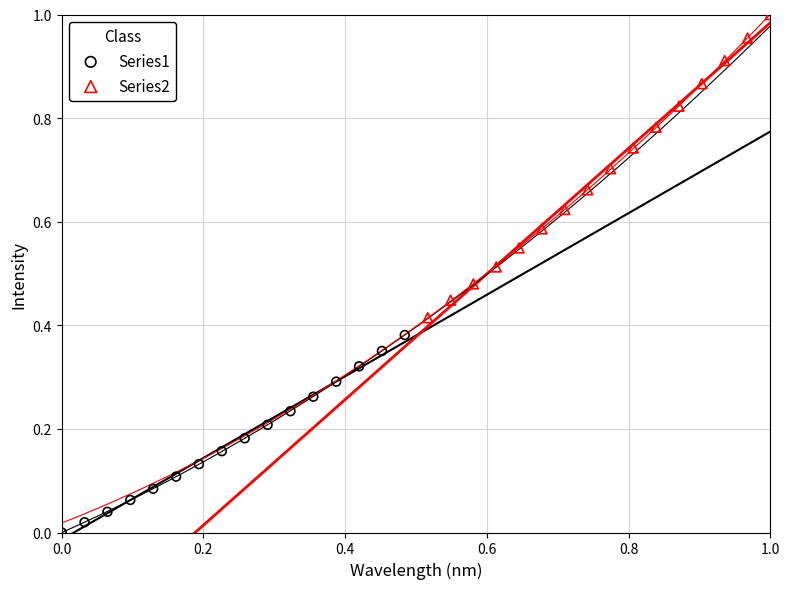

Which series contains the lowest Y value?

Series1